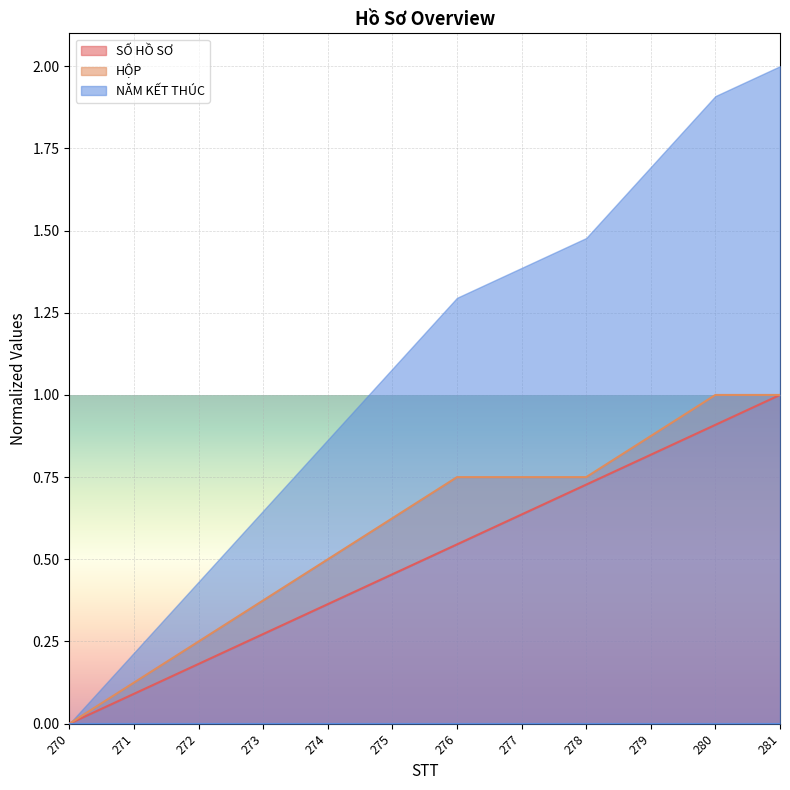

The value of SỐ HỒ SƠ at 272 is 0.3. True or false?

False